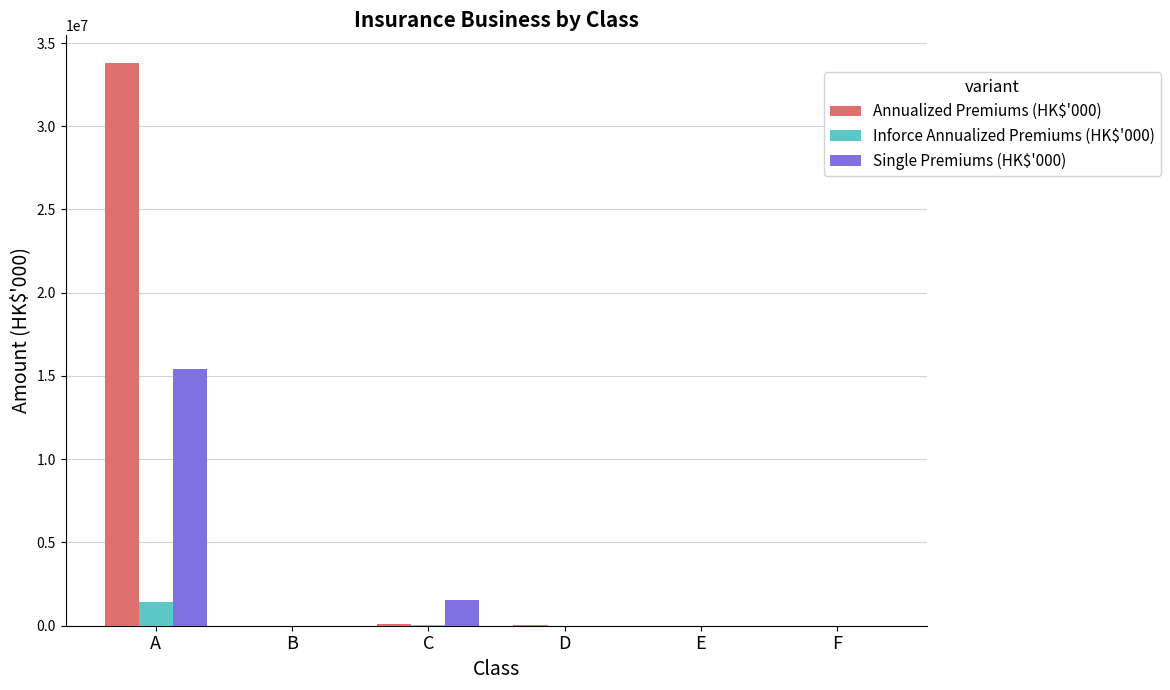

What is the greatest value displayed?

33772254